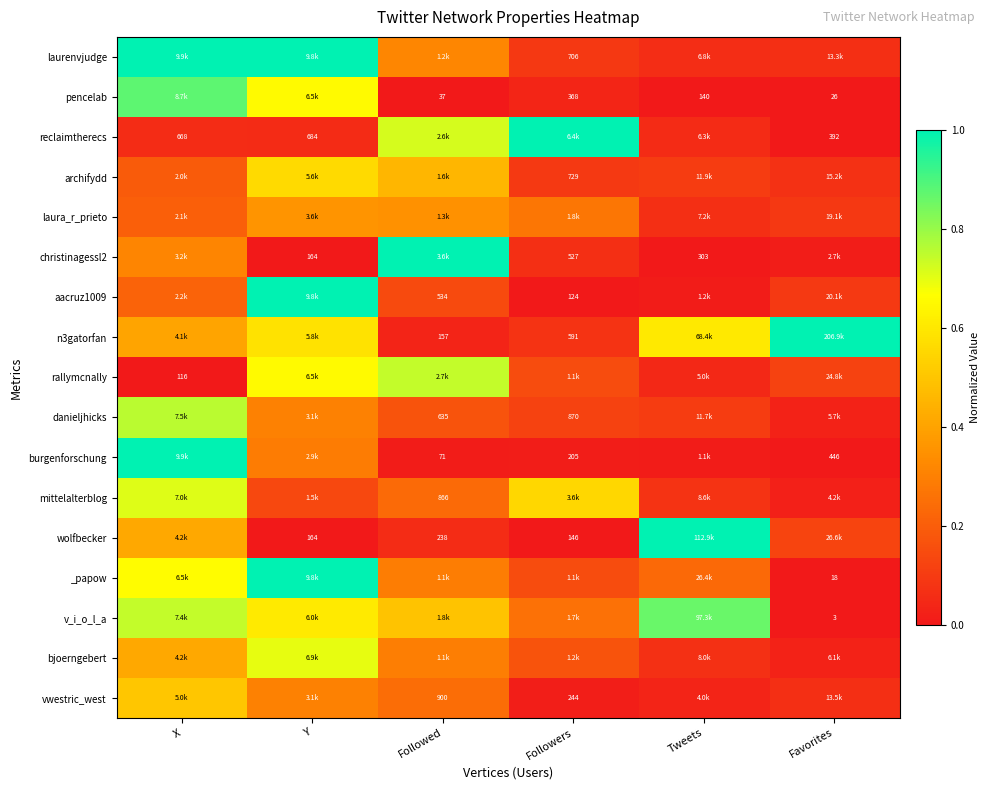

Where is n3gatorfan nearest to the value 0?

Followed